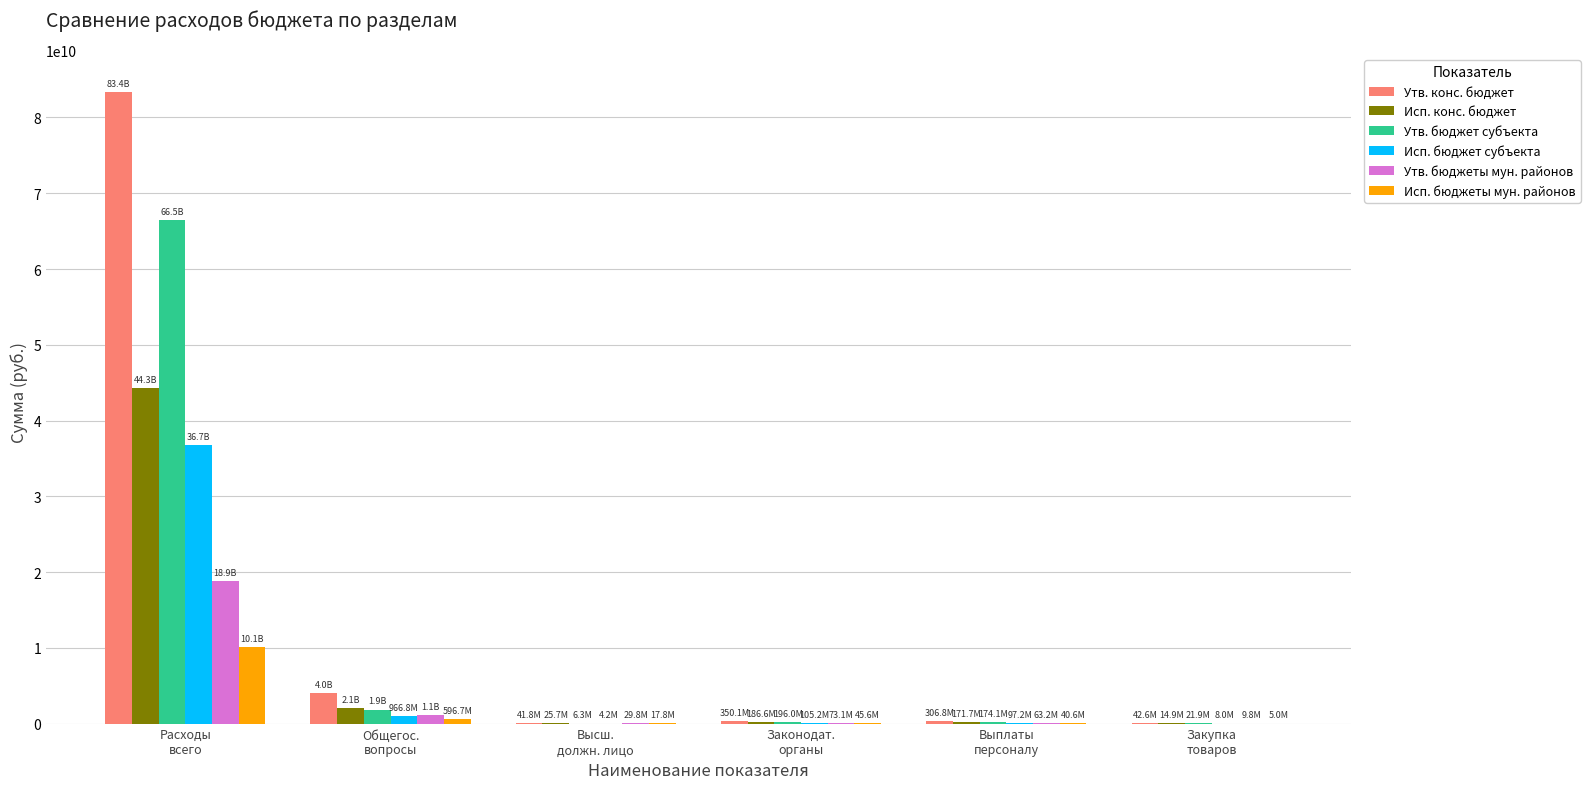

Which category has the highest value across all series?

Расходы
всего